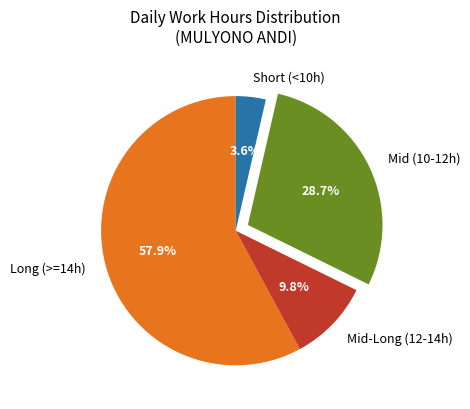

Rank the categories by value from lowest to highest.

Short (<10h), Mid-Long (12-14h), Mid (10-12h), Long (>=14h)